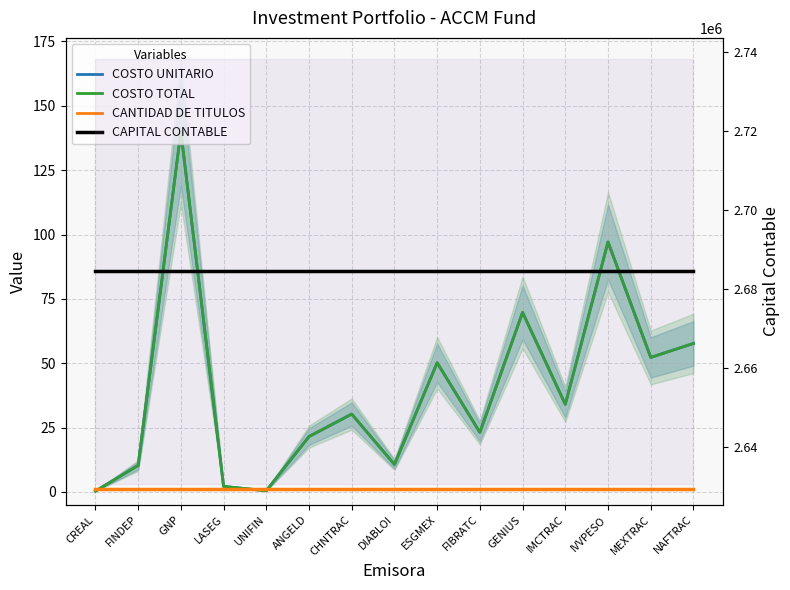

What position from the right is GNP?

13